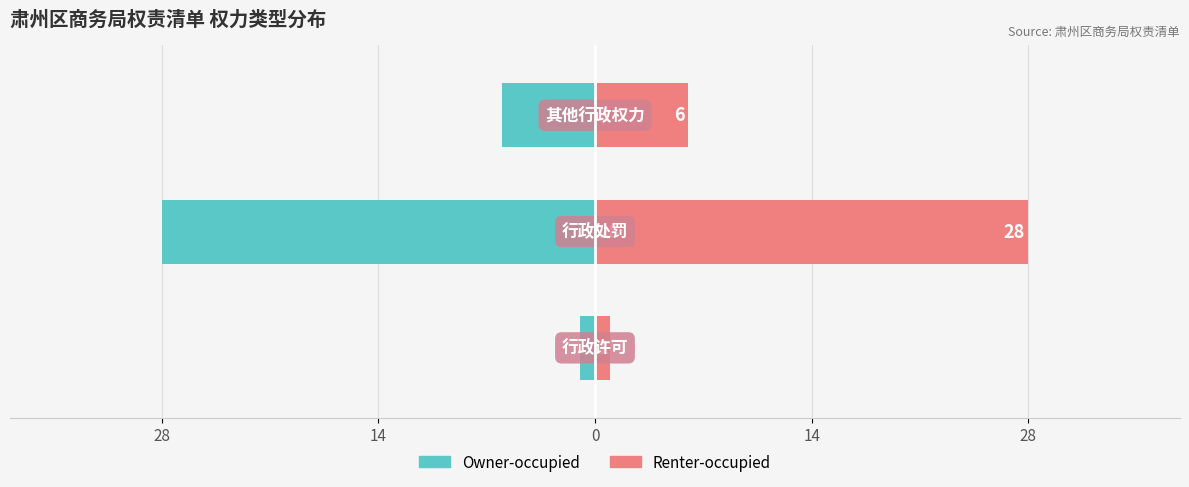

Count the Owner-occupied values in the range -28 to -1.

3